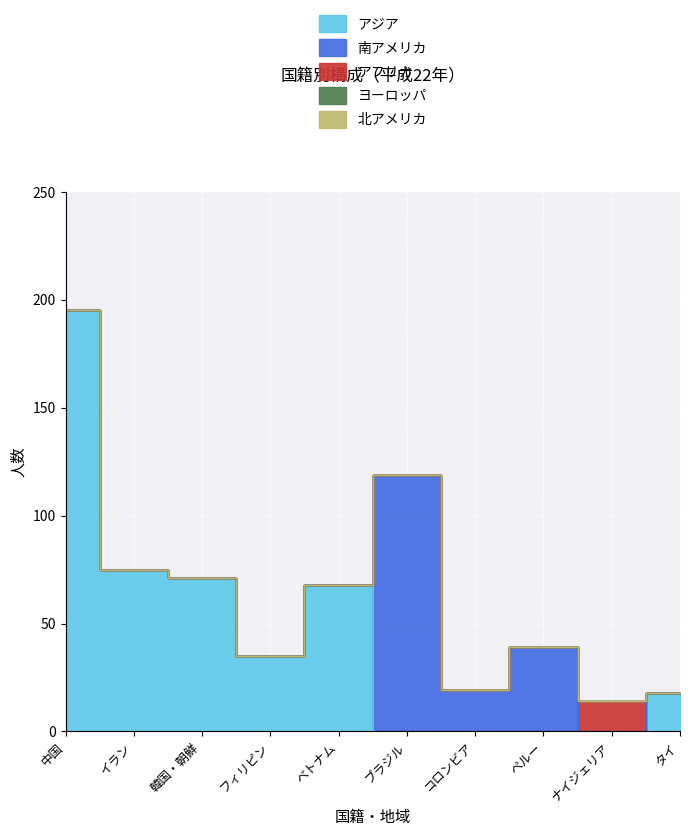

Reading left to right, transcribe all the data shown in this chart.

アジア: 中国=195	イラン=75	韓国・朝鮮=71	フィリピン=35	ベトナム=68	ブラジル=0	コロンビア=0	ペルー=0	ナイジェリア=0	タイ=18
南アメリカ: 中国=0	イラン=0	韓国・朝鮮=0	フィリピン=0	ベトナム=0	ブラジル=119	コロンビア=19	ペルー=39	ナイジェリア=0	タイ=0
アフリカ: 中国=0	イラン=0	韓国・朝鮮=0	フィリピン=0	ベトナム=0	ブラジル=0	コロンビア=0	ペルー=0	ナイジェリア=14	タイ=0
ヨーロッパ: 中国=0	イラン=0	韓国・朝鮮=0	フィリピン=0	ベトナム=0	ブラジル=0	コロンビア=0	ペルー=0	ナイジェリア=0	タイ=0
北アメリカ: 中国=0	イラン=0	韓国・朝鮮=0	フィリピン=0	ベトナム=0	ブラジル=0	コロンビア=0	ペルー=0	ナイジェリア=0	タイ=0